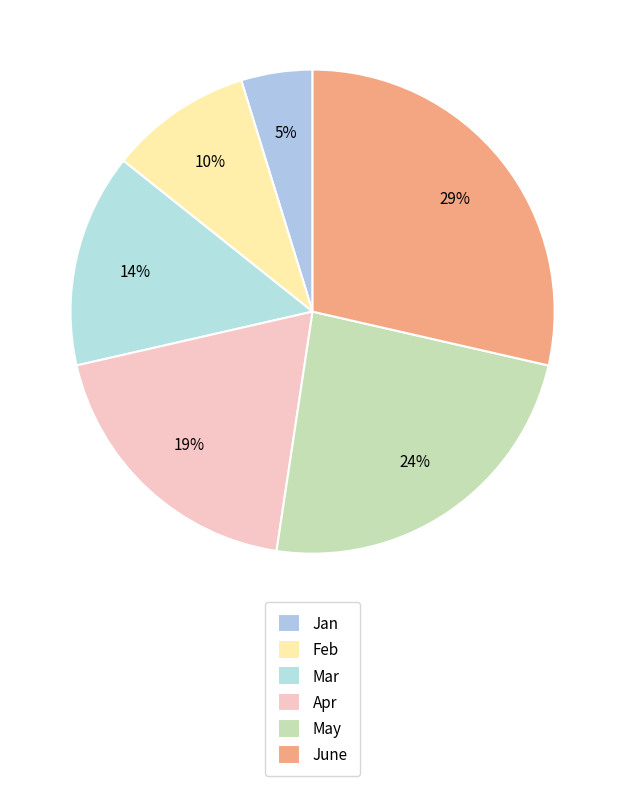

How many segments does this pie chart have?

6